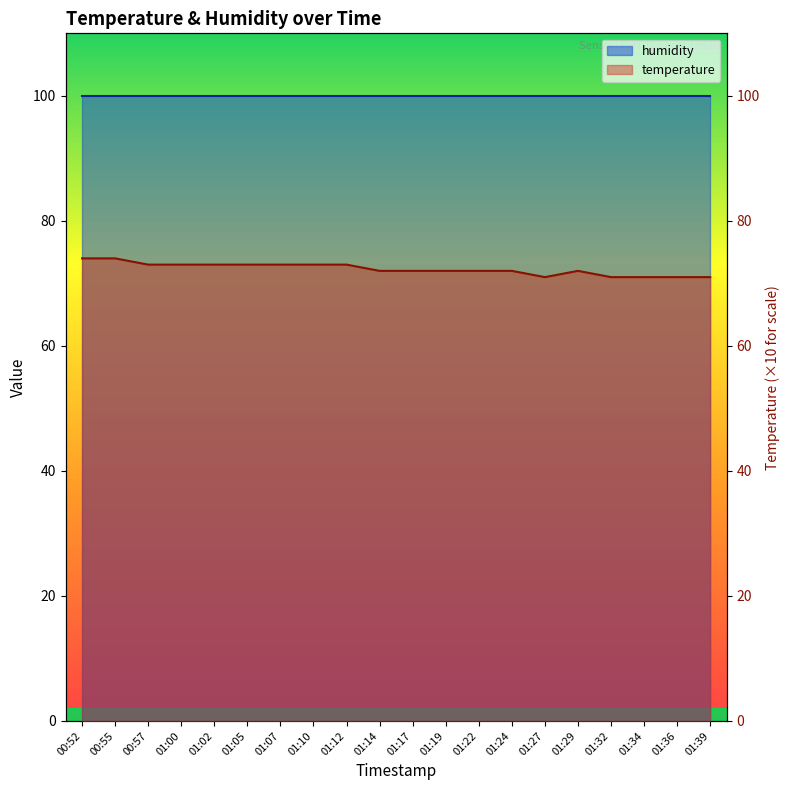

Rank the categories by value from highest to lowest.

00:52, 00:55, 00:57, 01:00, 01:02, 01:05, 01:07, 01:10, 01:12, 01:14, 01:17, 01:19, 01:22, 01:24, 01:29, 01:27, 01:32, 01:34, 01:36, 01:39